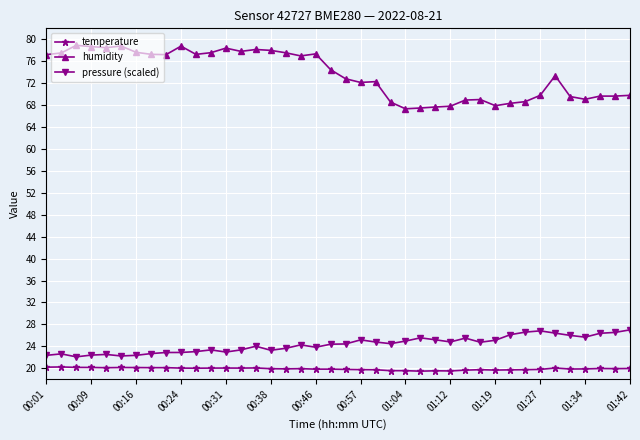

True or false: humidity has more than 0 interior local peaks.

True